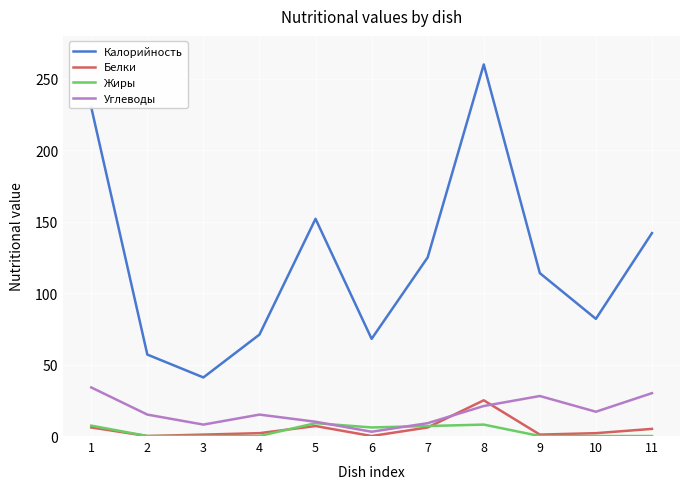

What is the sum of the Калорийность values at 8 and 5?

412.0